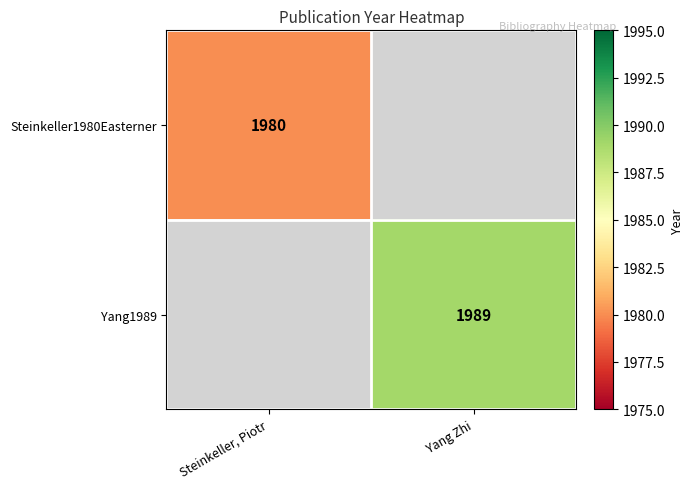

Is the value of Steinkeller1980Easterner at Steinkeller, Piotr greater than the value of Yang1989 at Yang Zhi?

No